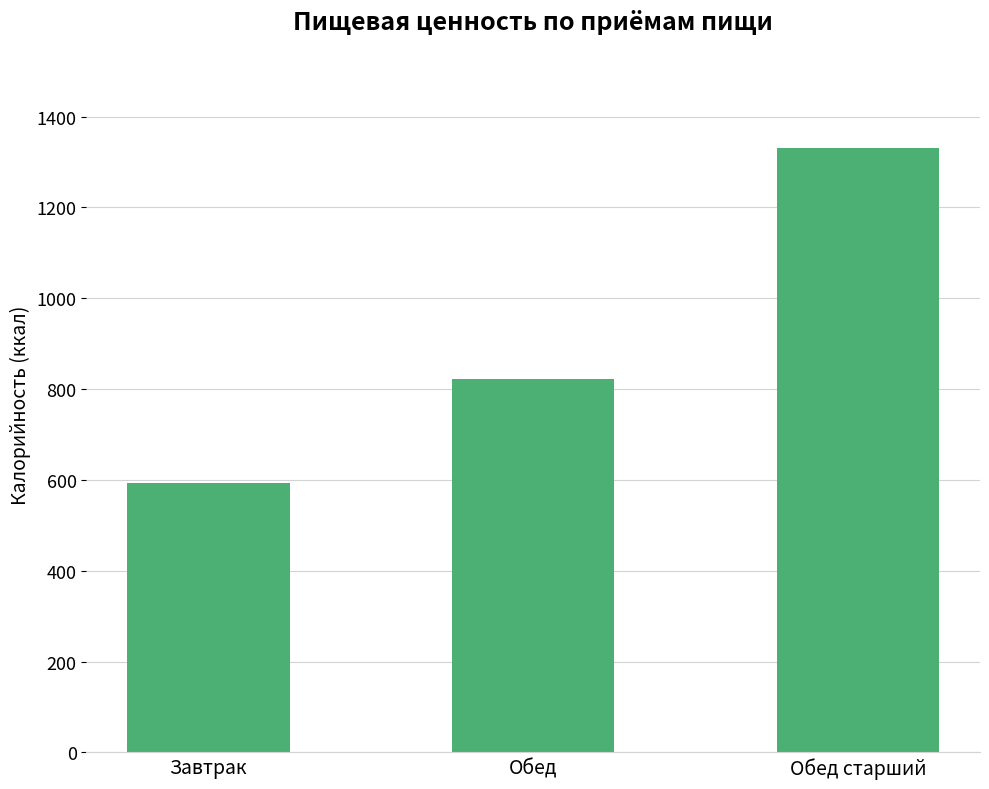

What is the difference between the maximum and minimum values?

739